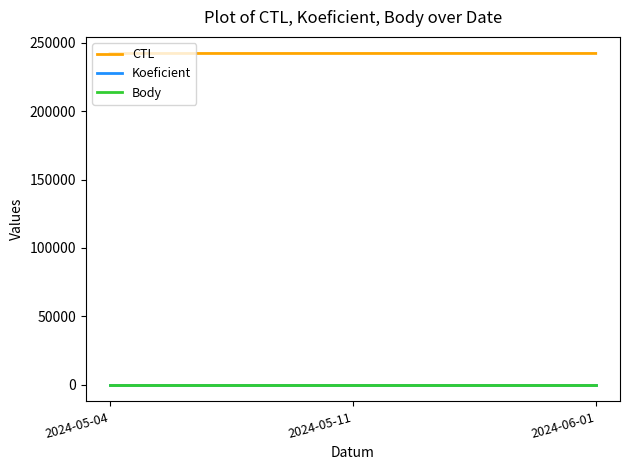

Reading left to right, transcribe all the data shown in this chart.

CTL: 2024-05-04=242106	2024-05-11=242108	2024-06-01=242117
Koeficient: 2024-05-04=7	2024-05-11=7	2024-06-01=7
Body: 2024-05-04=7	2024-05-11=7	2024-06-01=7